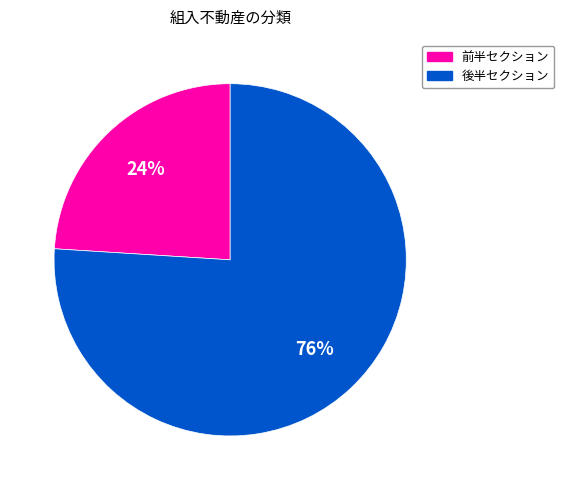

To the nearest percent, what is the difference between the largest and smallest slice percentages?

52%